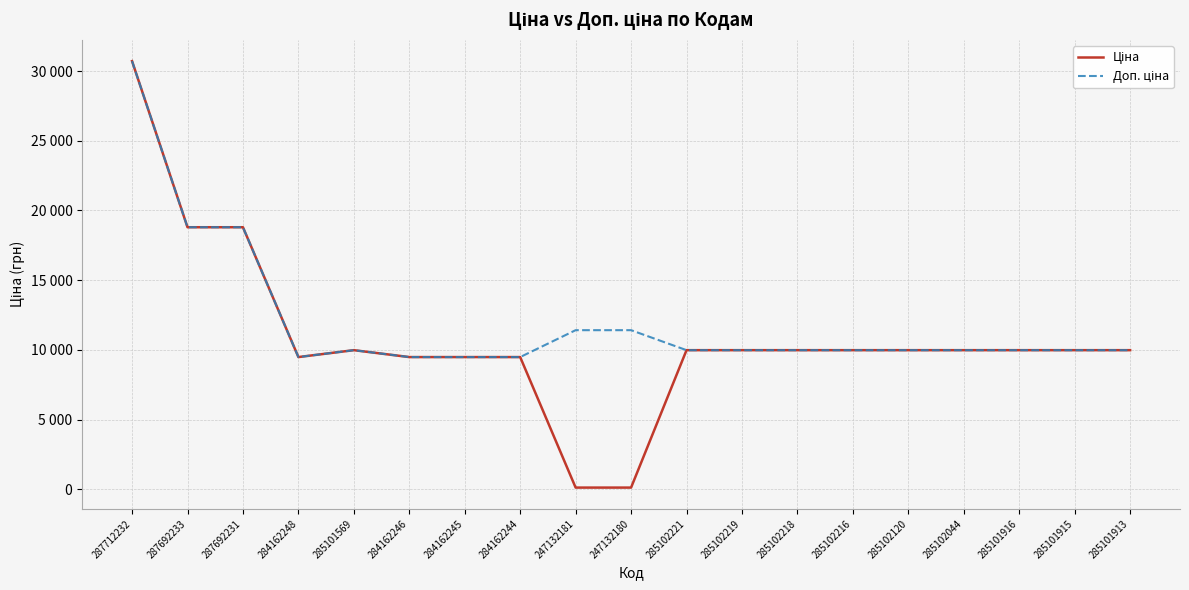

Does the chart have visible grid lines?

Yes